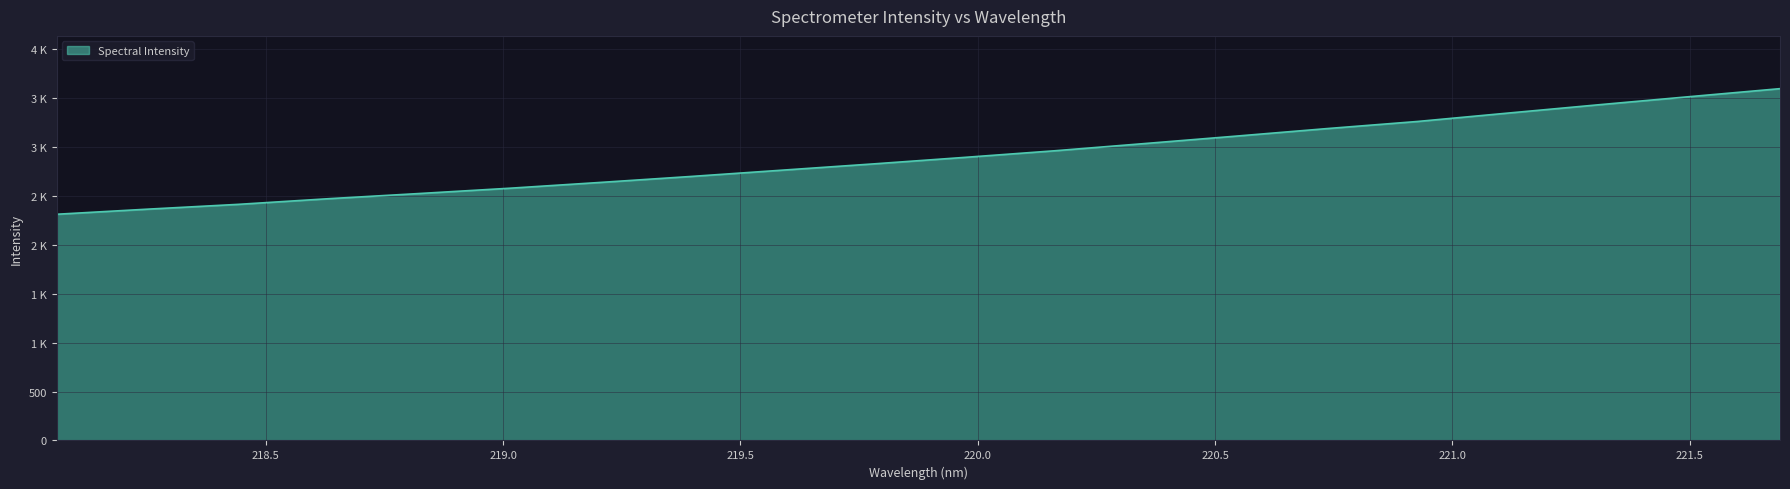

At which label is the value closest to 2954?

220.1623